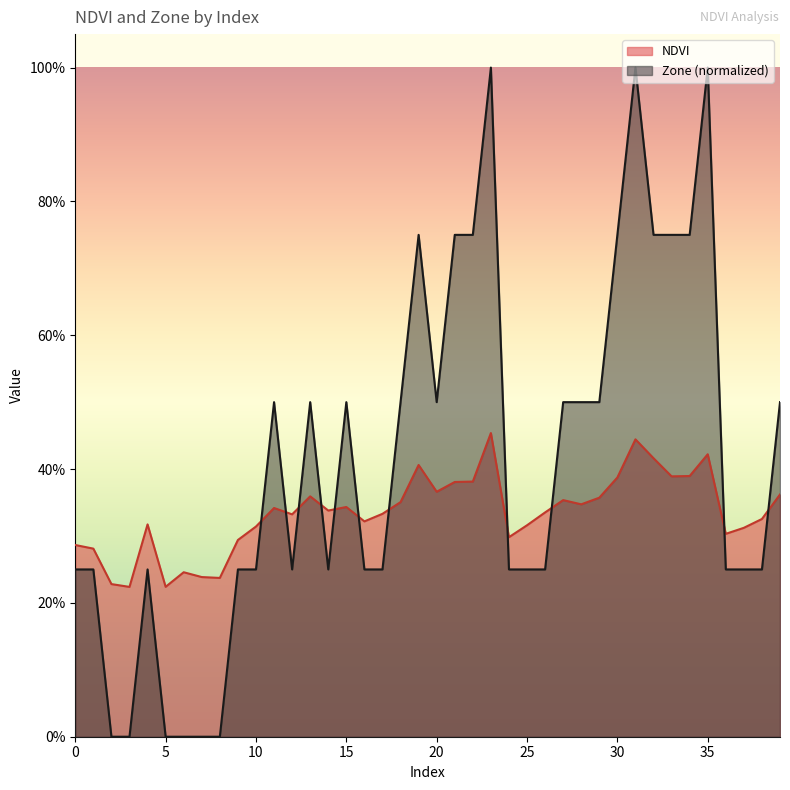

Reading left to right, transcribe all the data shown in this chart.

NDVI: 0=0.3	1=0.3	2=0.2	3=0.2	4=0.3	5=0.2	6=0.2	7=0.2	8=0.2	9=0.3	10=0.3	11=0.3	12=0.3	13=0.4	14=0.3	15=0.3	16=0.3	17=0.3	18=0.4	19=0.4	20=0.4	21=0.4	22=0.4	23=0.5	24=0.3	25=0.3	26=0.3	27=0.4	28=0.3	29=0.4	30=0.4	31=0.4	32=0.4	33=0.4	34=0.4	35=0.4	36=0.3	37=0.3	38=0.3	39=0.4
Zone: 0=0.2	1=0.2	2=0.0	3=0.0	4=0.2	5=0.0	6=0.0	7=0.0	8=0.0	9=0.2	10=0.2	11=0.5	12=0.2	13=0.5	14=0.2	15=0.5	16=0.2	17=0.2	18=0.5	19=0.8	20=0.5	21=0.8	22=0.8	23=1.0	24=0.2	25=0.2	26=0.2	27=0.5	28=0.5	29=0.5	30=0.8	31=1.0	32=0.8	33=0.8	34=0.8	35=1.0	36=0.2	37=0.2	38=0.2	39=0.5